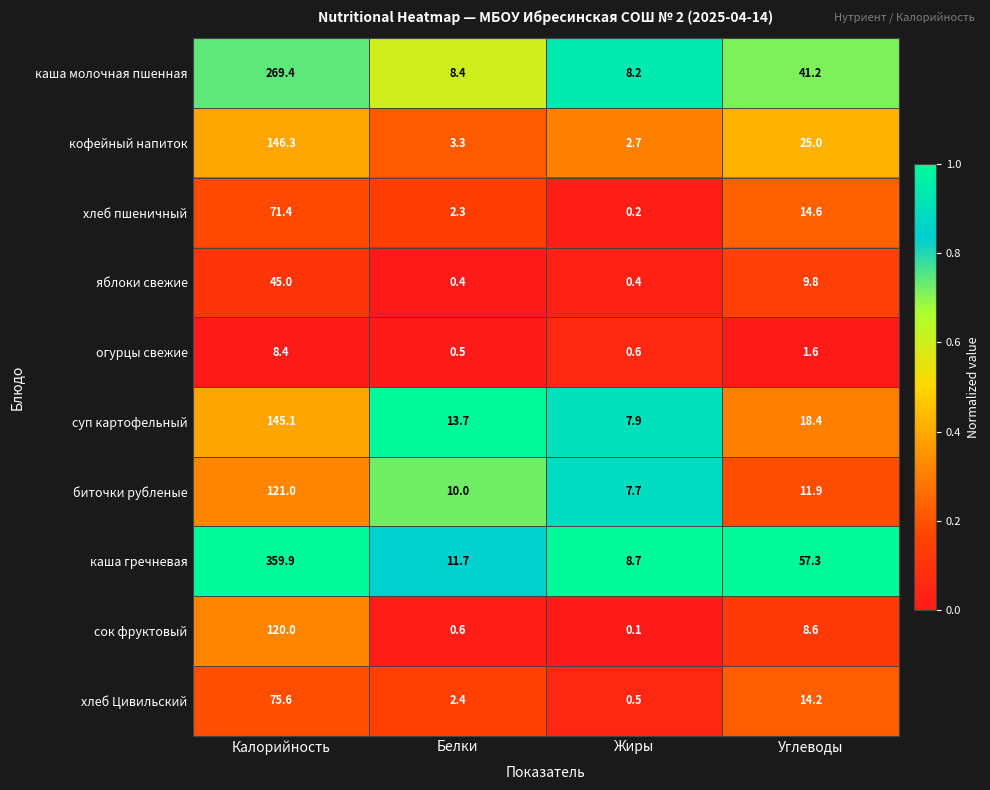

Where does the хлеб пшеничный series first go above 14?

Калорийность